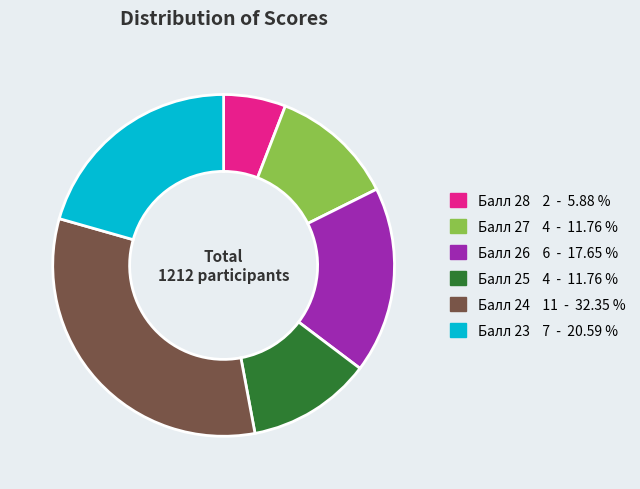

What is the ratio of the value at Балл 27 to the value at Балл 25?

1.0